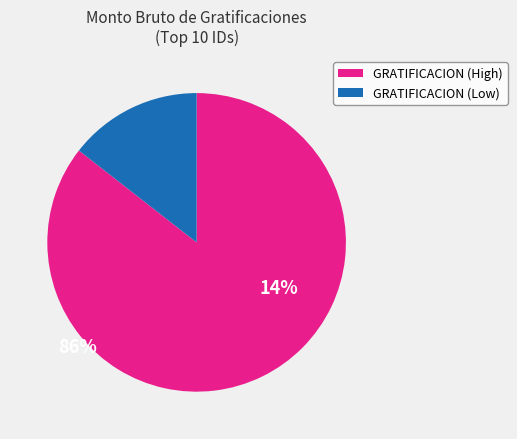

The GRATIFICACION (Low) slice represents 9% of the pie. True or false?

False